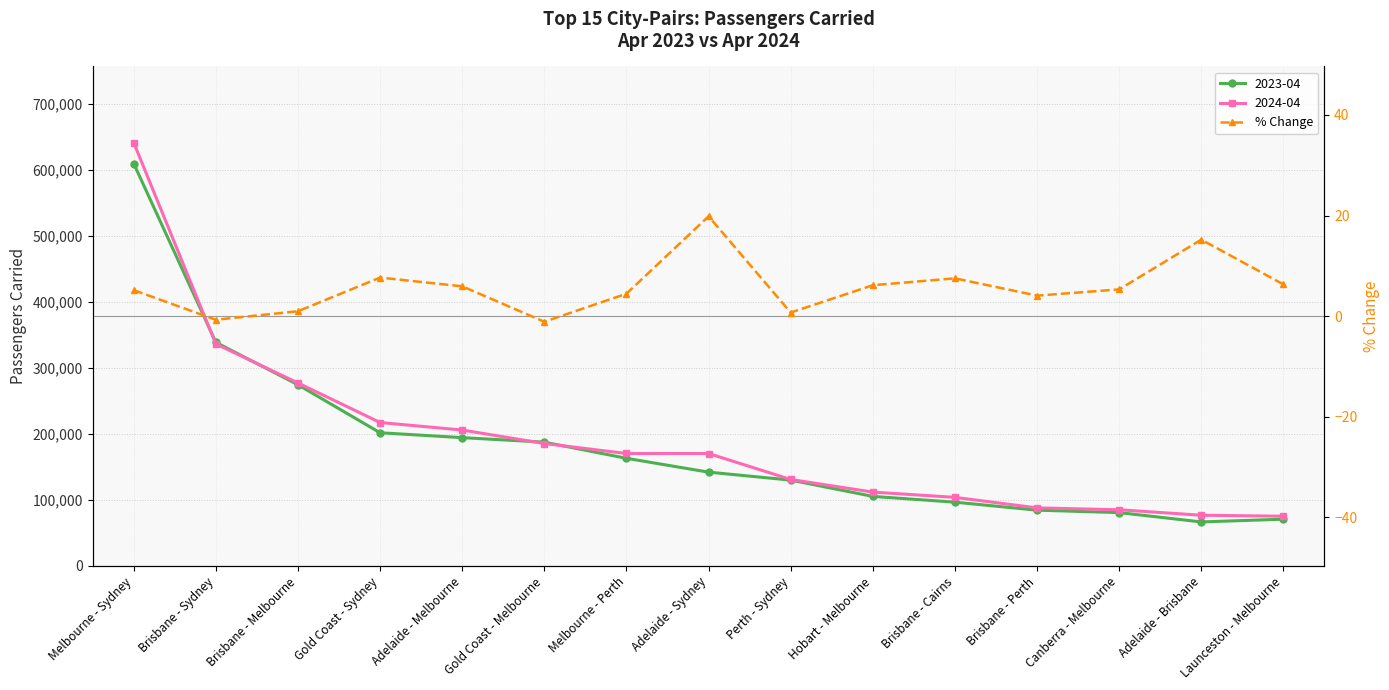

What is the label of the 3rd point from the right?

Canberra - Melbourne